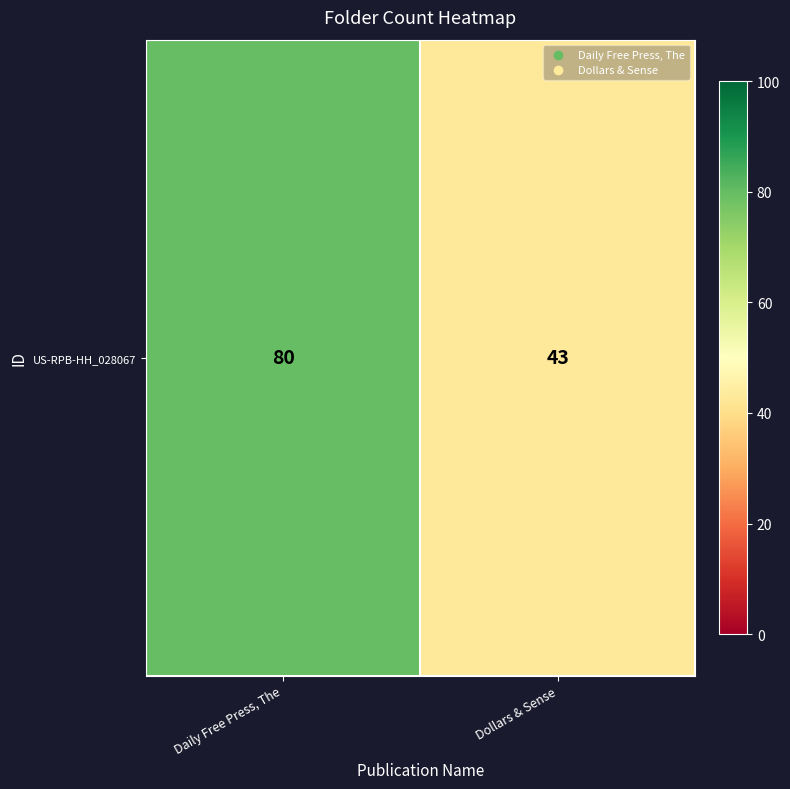

What is the ratio of the value at Dollars & Sense to the value at Daily Free Press, The?

0.5